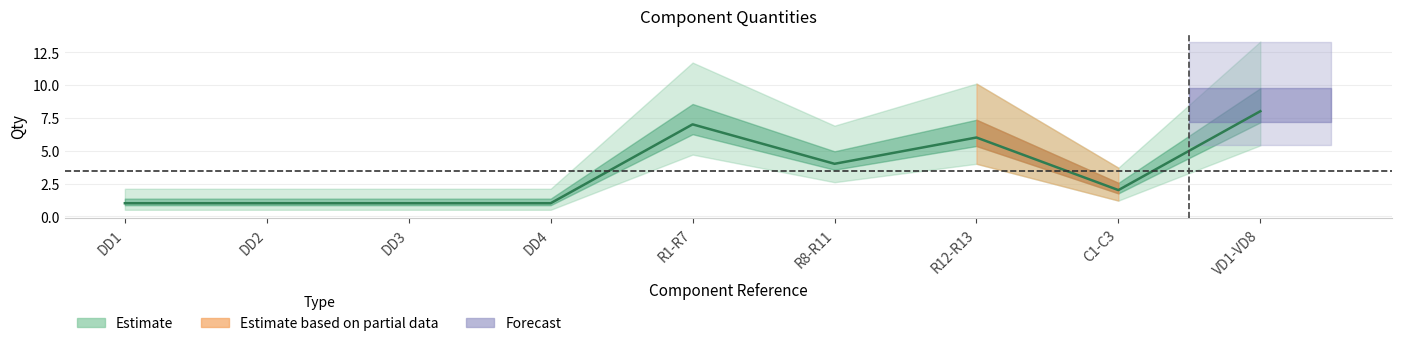

How many data points are less than 2?

4